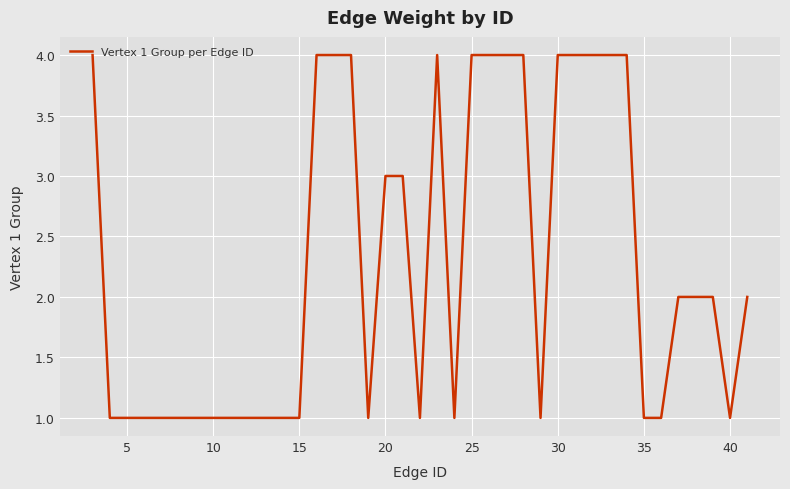

What is the difference between the maximum and minimum values?

3